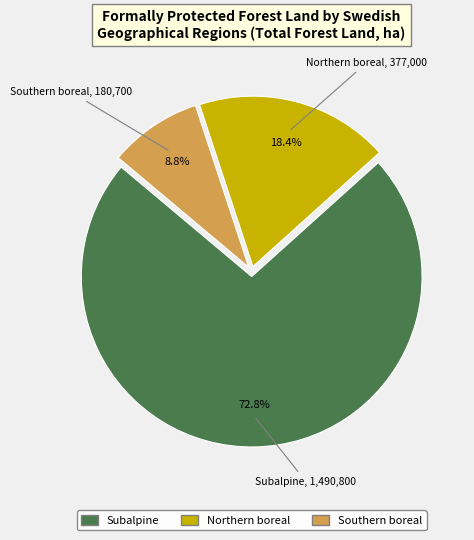

Is there a majority slice in this chart?

Yes